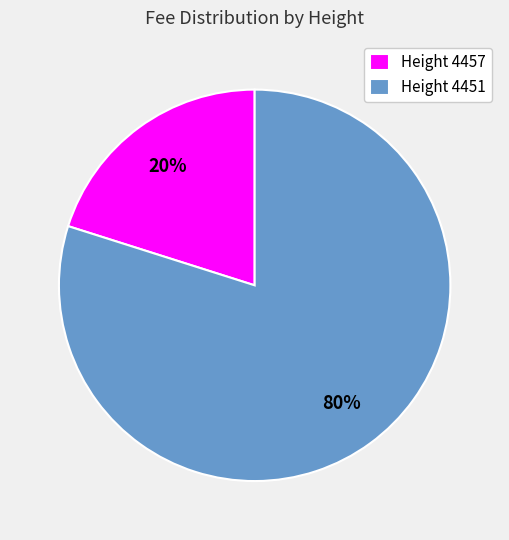

To the nearest percent, what is the average slice percentage?

50%